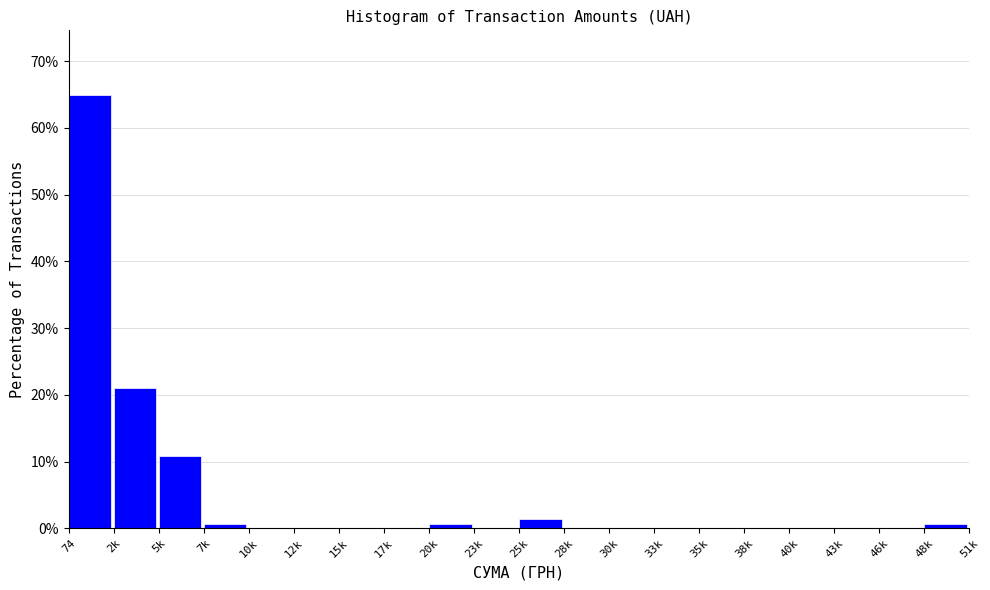

Reading right to left, list all the values displayed in this chart.

48k=0.7	46k=0.0	43k=0.0	40k=0.0	38k=0.0	35k=0.0	33k=0.0	30k=0.0	28k=0.0	25k=1.4	23k=0.0	20k=0.7	17k=0.0	15k=0.0	12k=0.0	10k=0.0	7k=0.7	5k=10.8	2k=20.9	74=64.9